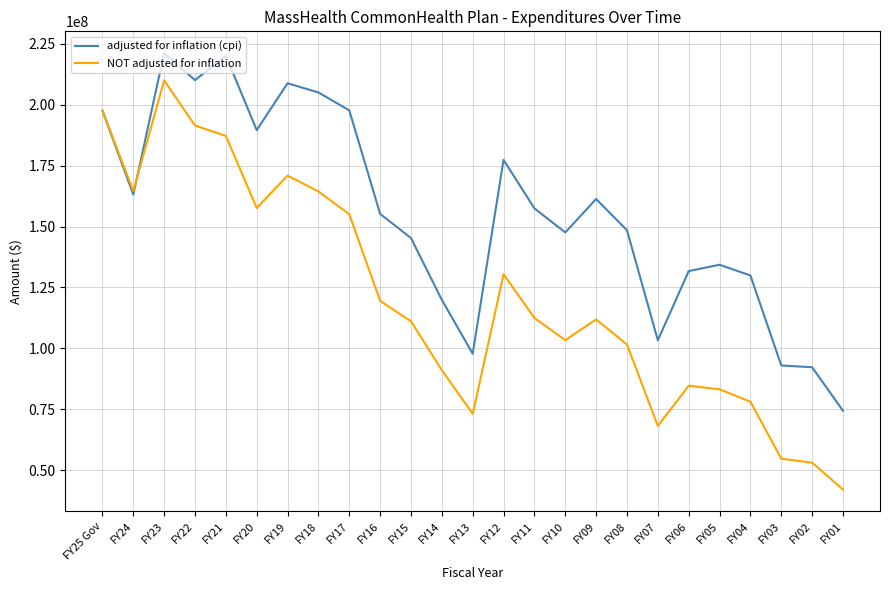

How many lines are shown in the chart?

2